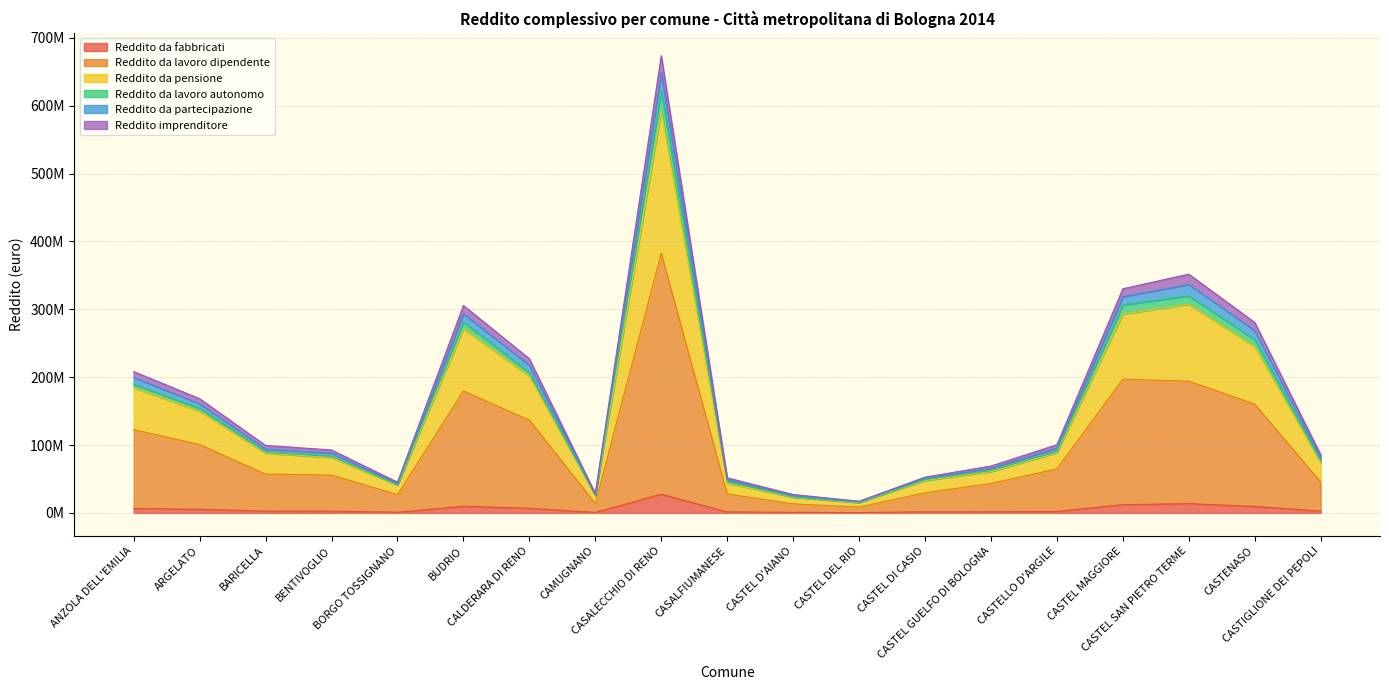

At which category does the chart reach its peak across all series?

CASALECCHIO DI RENO